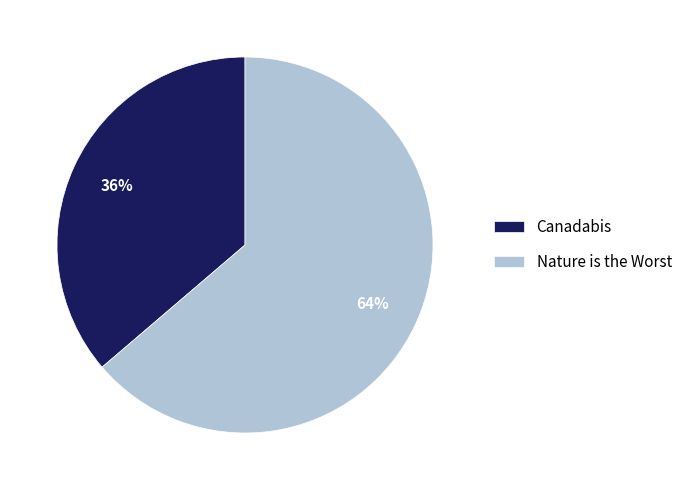

Is there a majority slice in this chart?

Yes